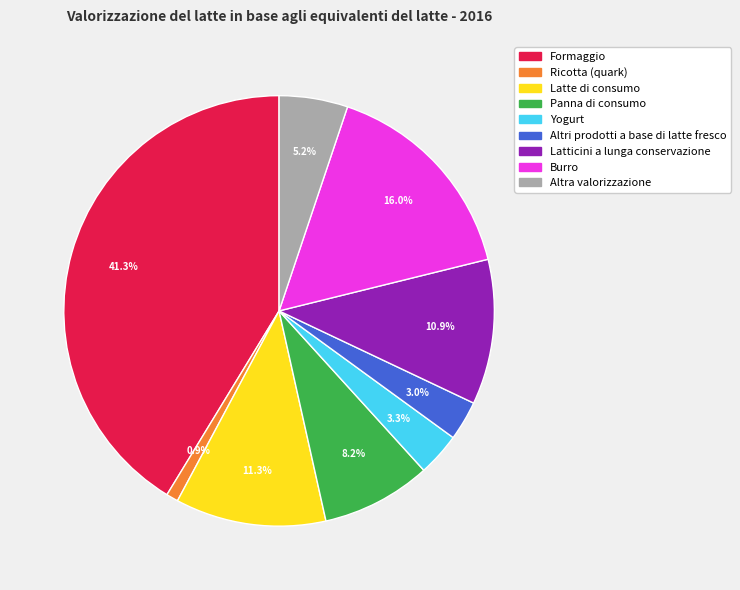

To the nearest percent, what is the difference between the largest and smallest slice percentages?

40%